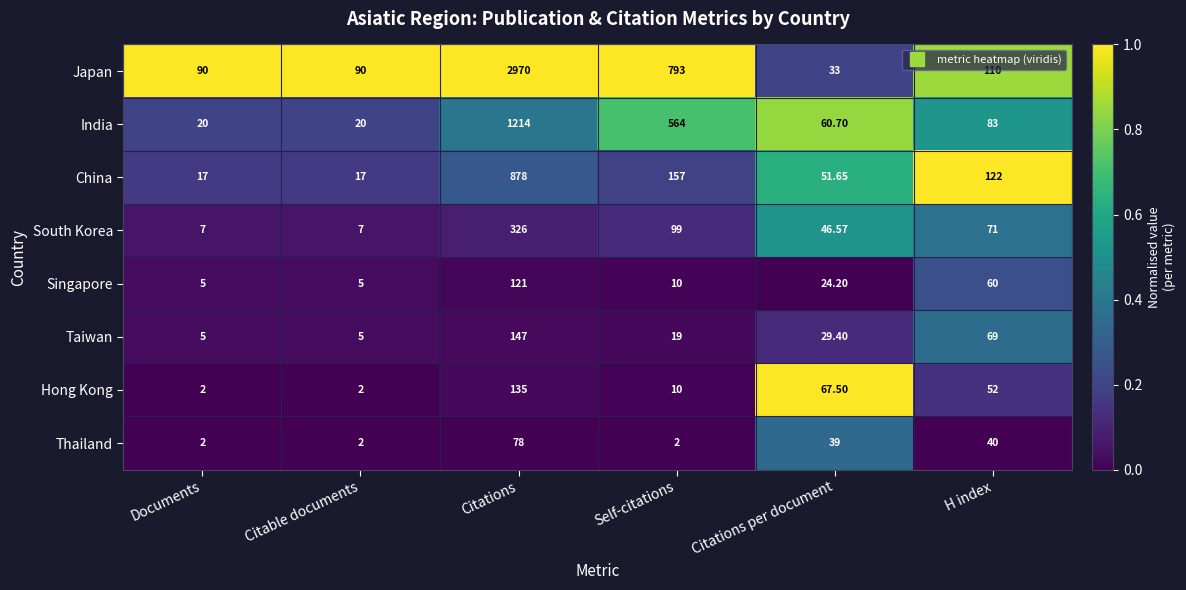

Where does the China series first go above 122?

Citations